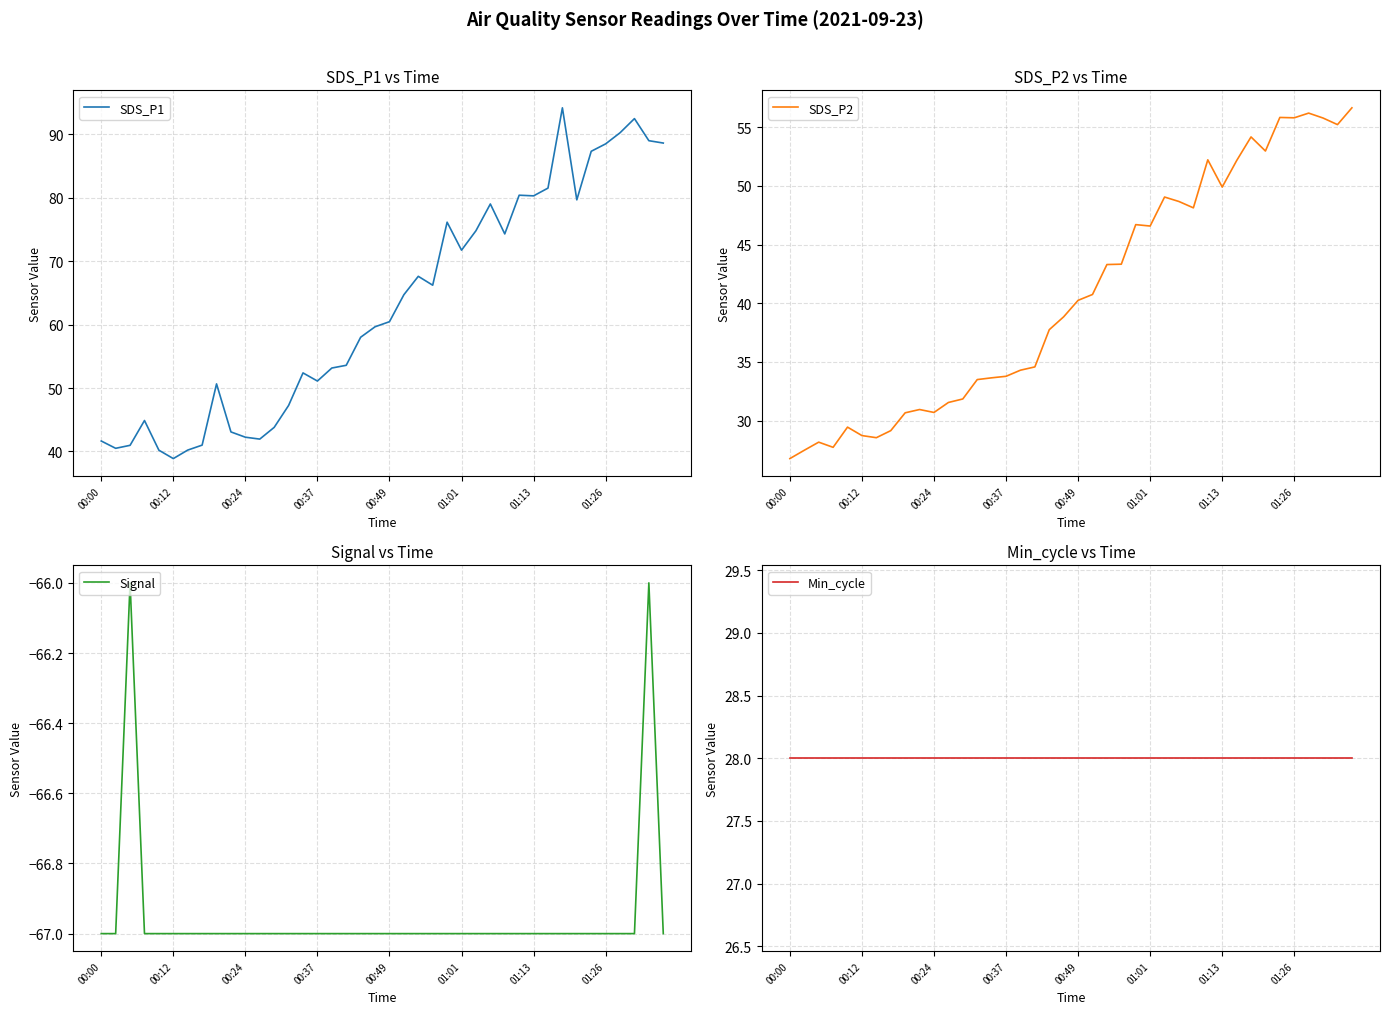

What is the sum of all SDS_P2 values?

1631.8